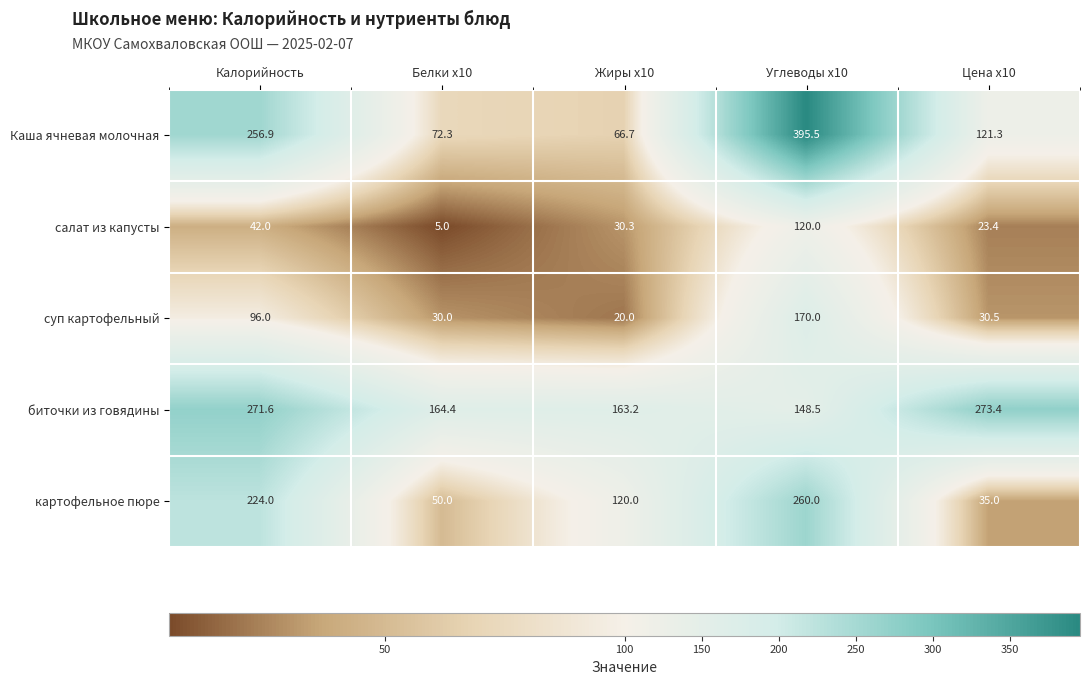

The суп картофельный series shows 52.7 at Белки x10. True or false?

False